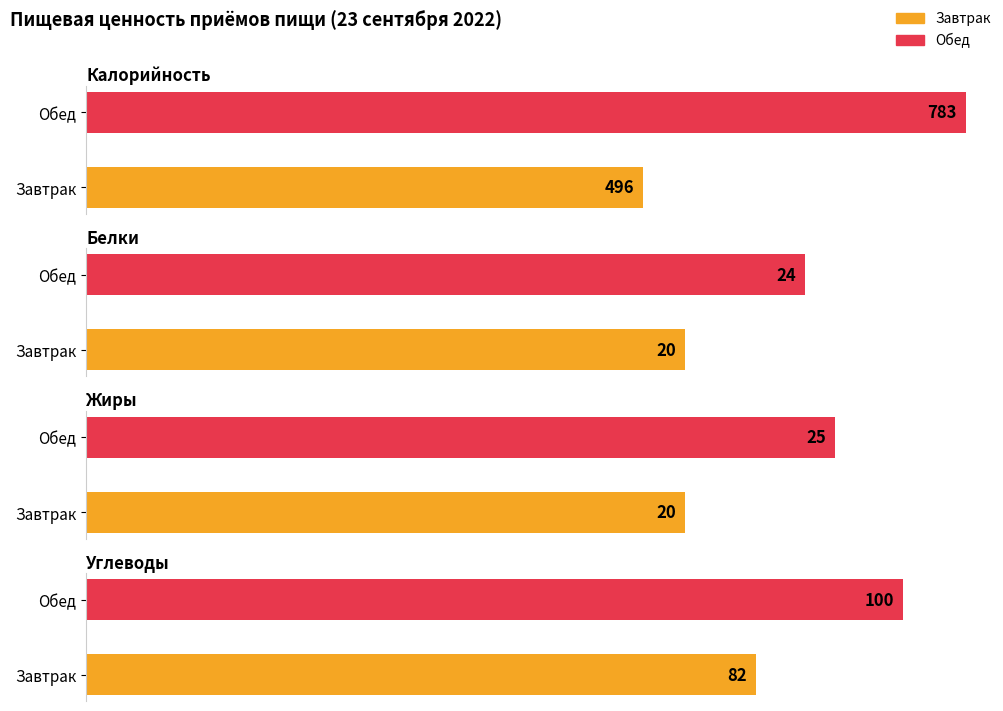

What is the difference between the maximum and minimum values in the Белки series?

4